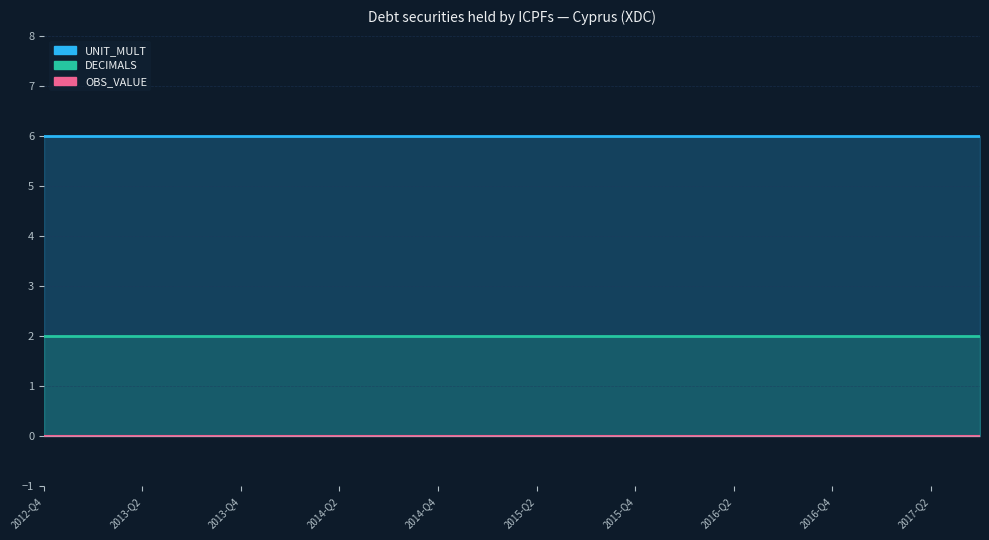

List the labels in order of OBS_VALUE value, smallest first.

2012-Q4, 2013-Q1, 2013-Q2, 2013-Q3, 2013-Q4, 2014-Q1, 2014-Q2, 2014-Q3, 2014-Q4, 2015-Q1, 2015-Q2, 2015-Q3, 2015-Q4, 2016-Q1, 2016-Q2, 2016-Q3, 2016-Q4, 2017-Q1, 2017-Q2, 2017-Q3